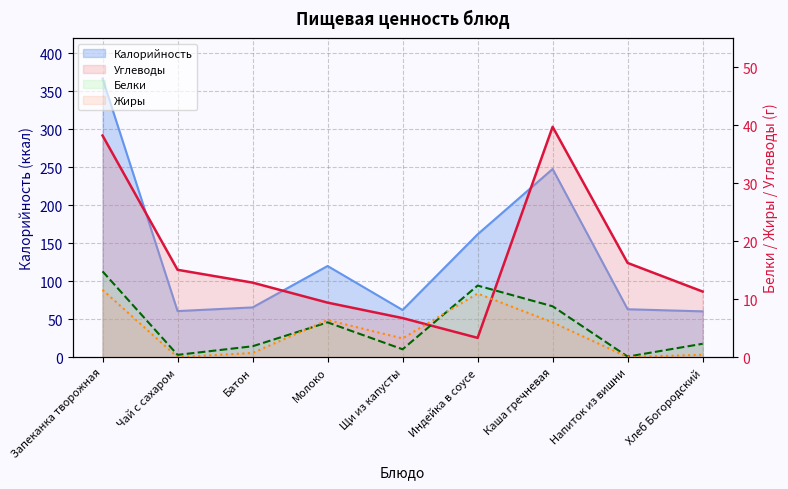

At which label does Углеводы reach its peak?

Каша гречневая